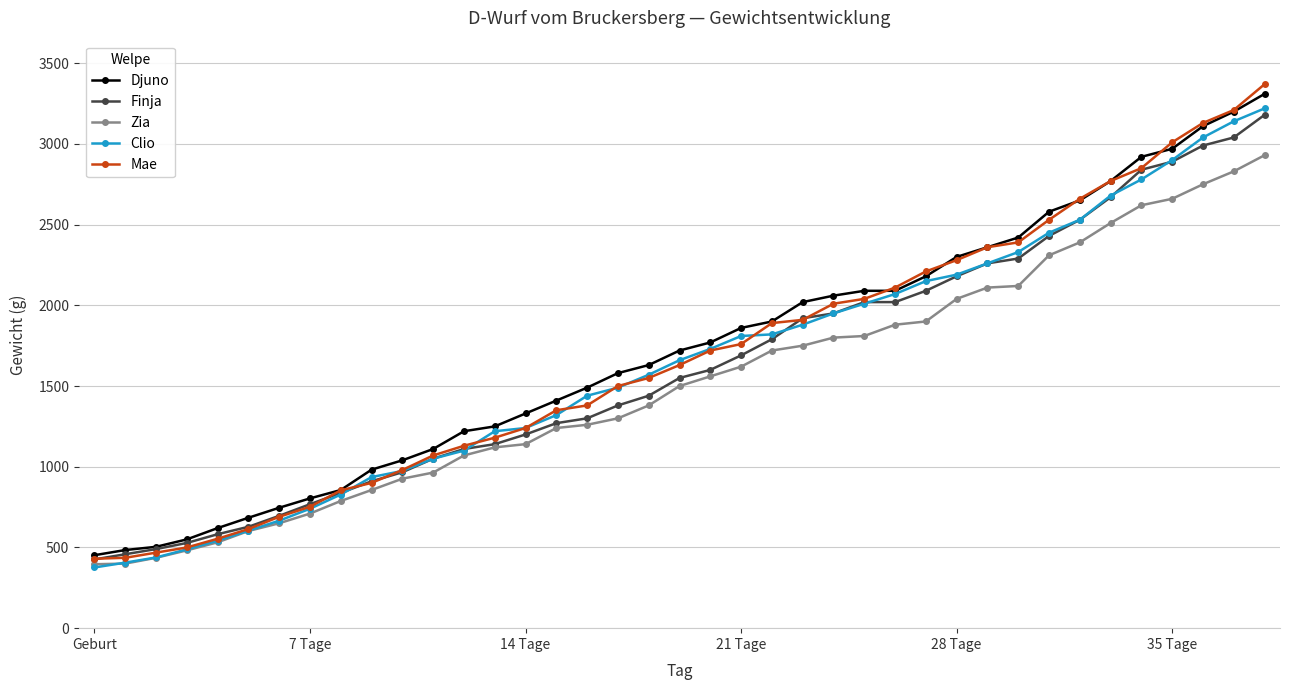

Which series has the largest range (max minus min)?

Mae